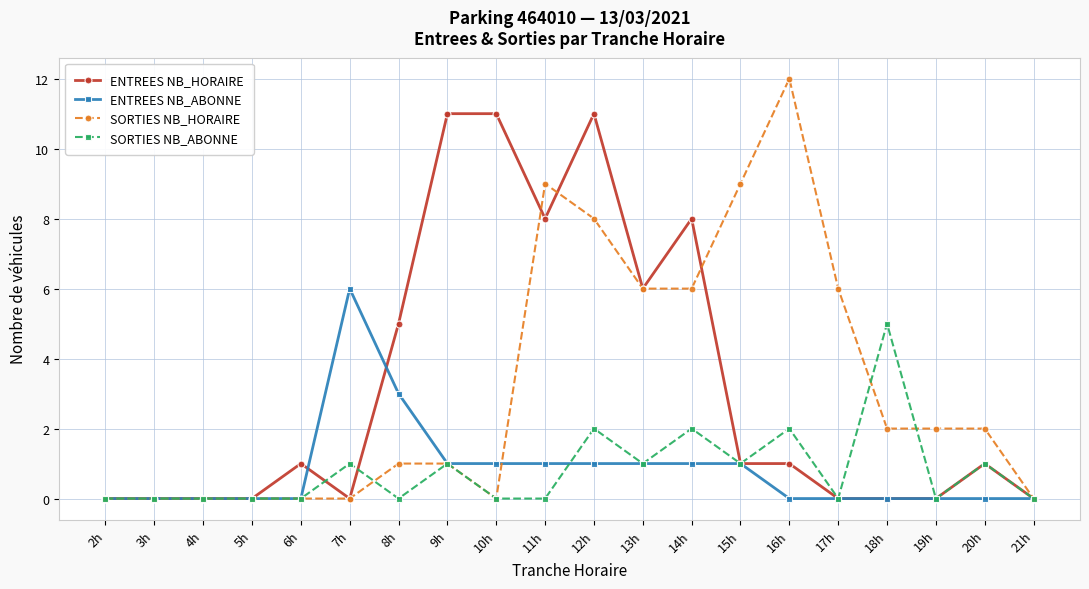

How many values in the SORTIES NB_HORAIRE series are below 2?

10